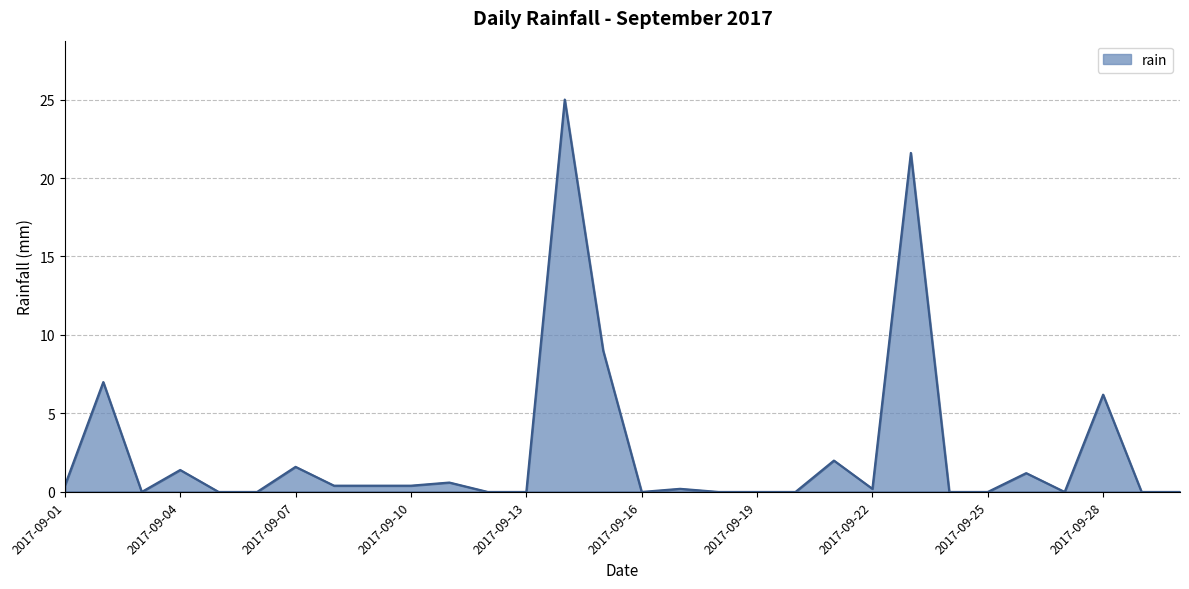

What is the difference between the maximum and minimum values?

25.0